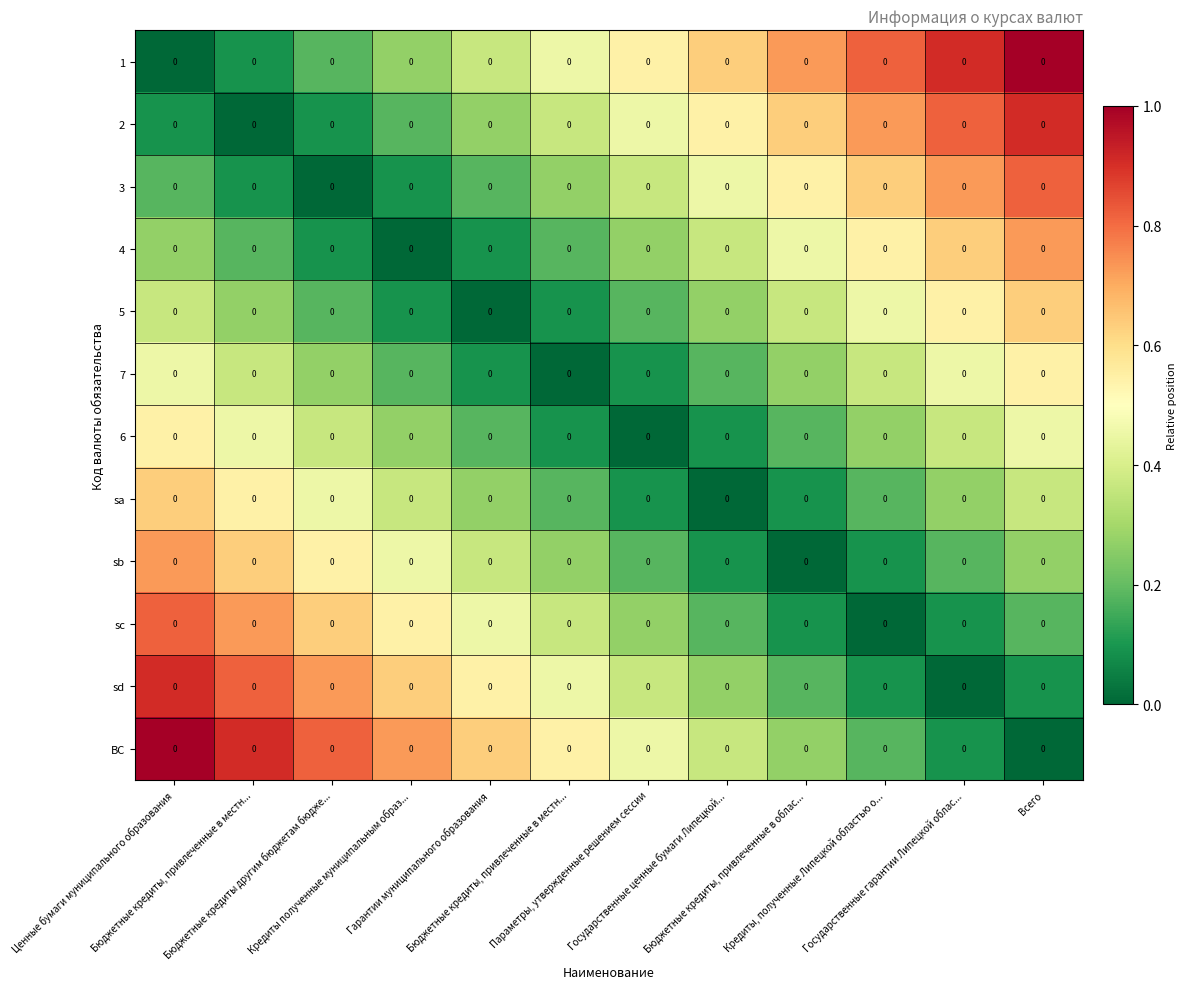

How many values in the 7 series exceed 0?

11